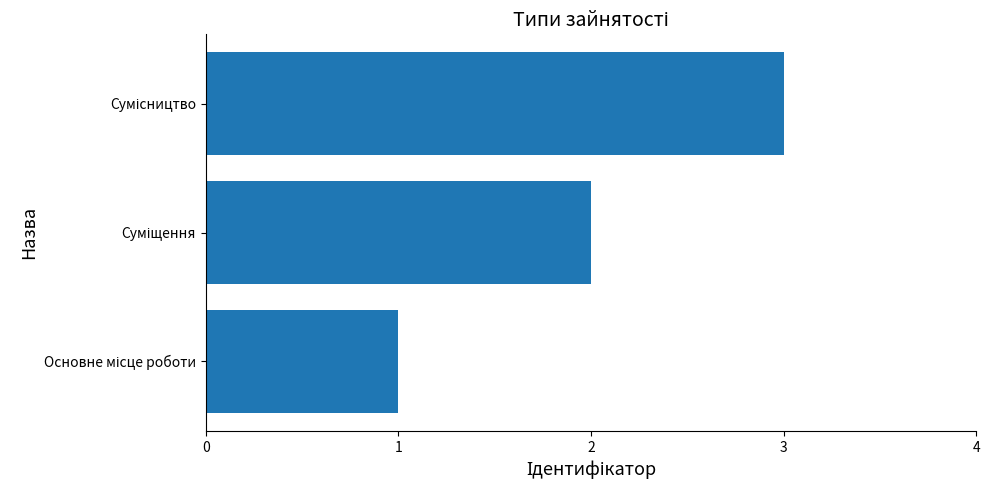

What is the greatest value displayed?

3